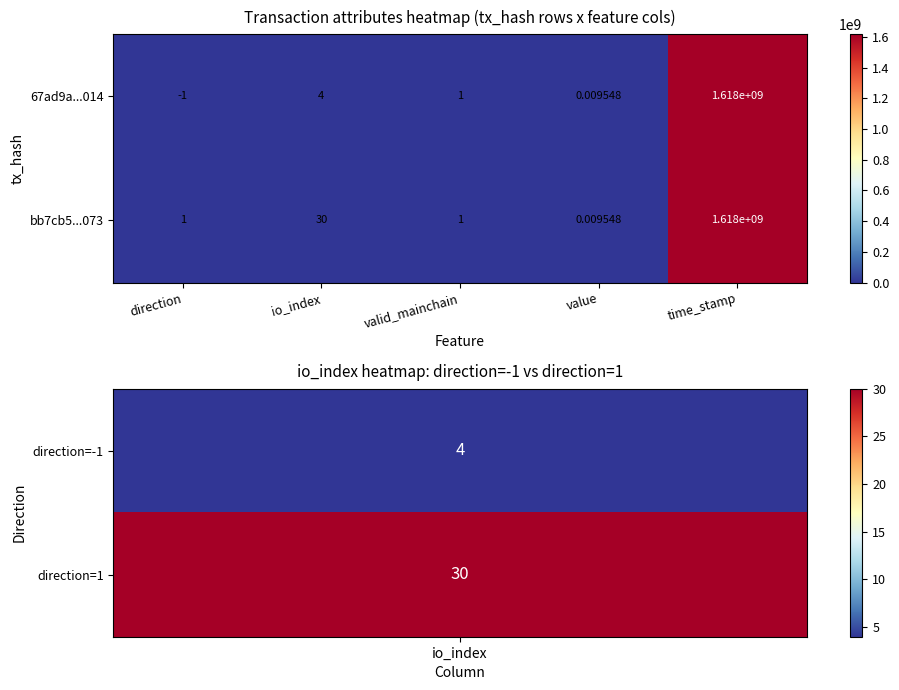

Rank the categories by 67ad9a...014 value from lowest to highest.

direction, value, valid_mainchain, io_index, time_stamp